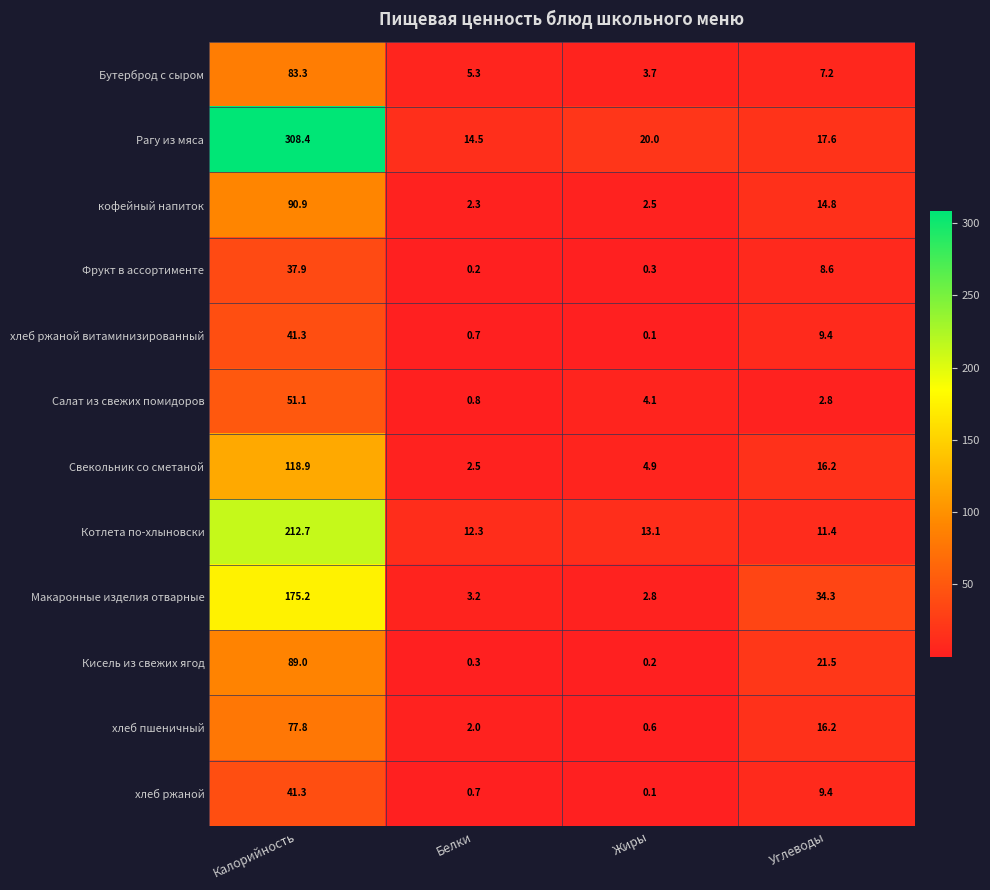

How many distinct data groups are displayed?

12